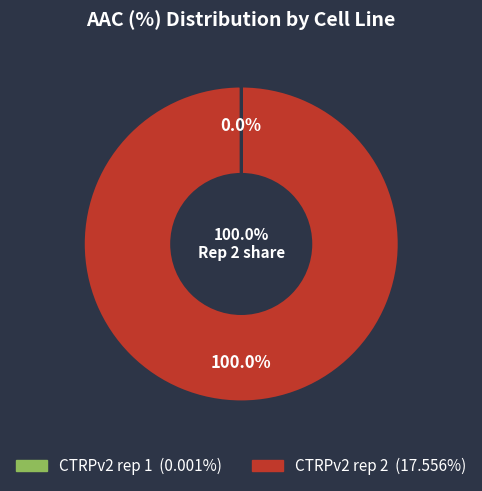

To the nearest percent, what is the average slice percentage?

50%